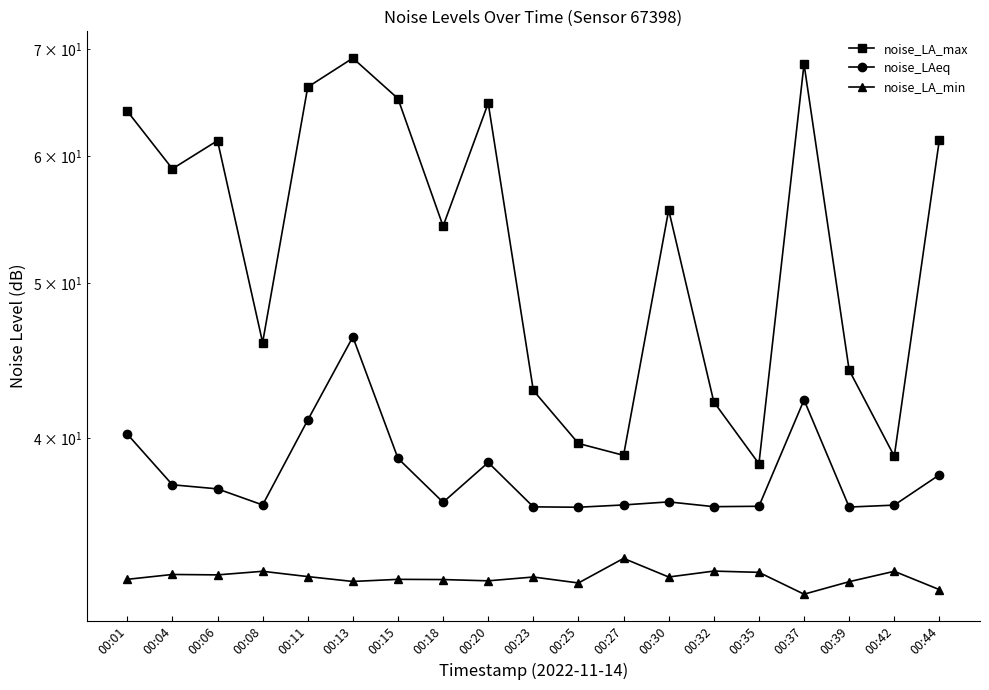

How many lines are shown in the chart?

3